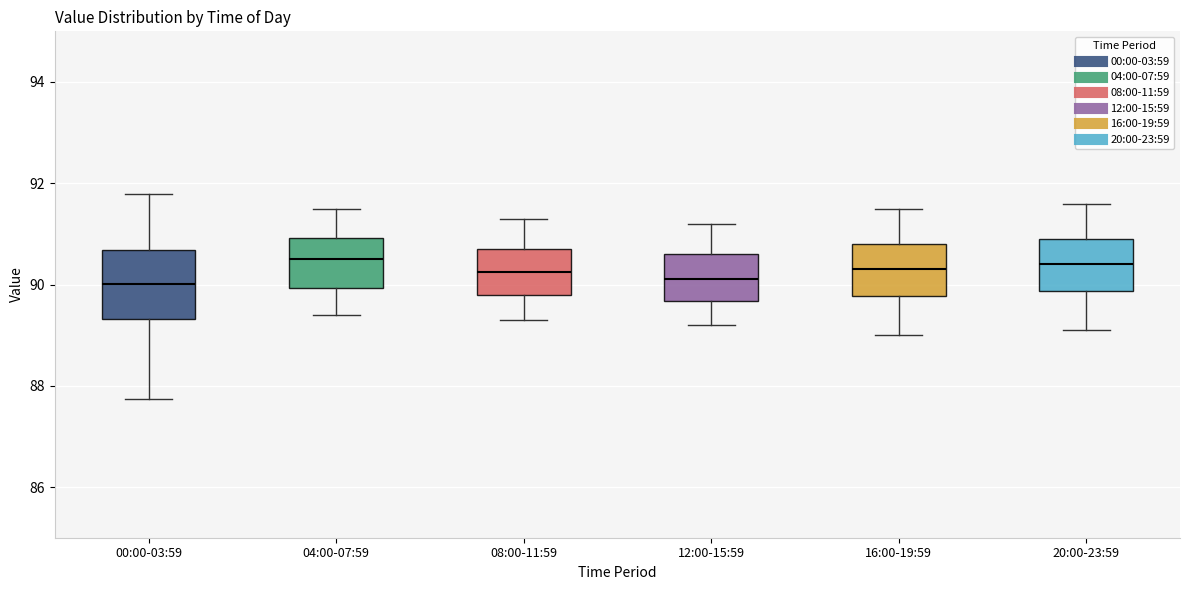

Where is the upper edge of the box for 16:00-19:59 on the y-axis? The values are not printed on the chart, so give them approximately, as read against the axis.

90.8